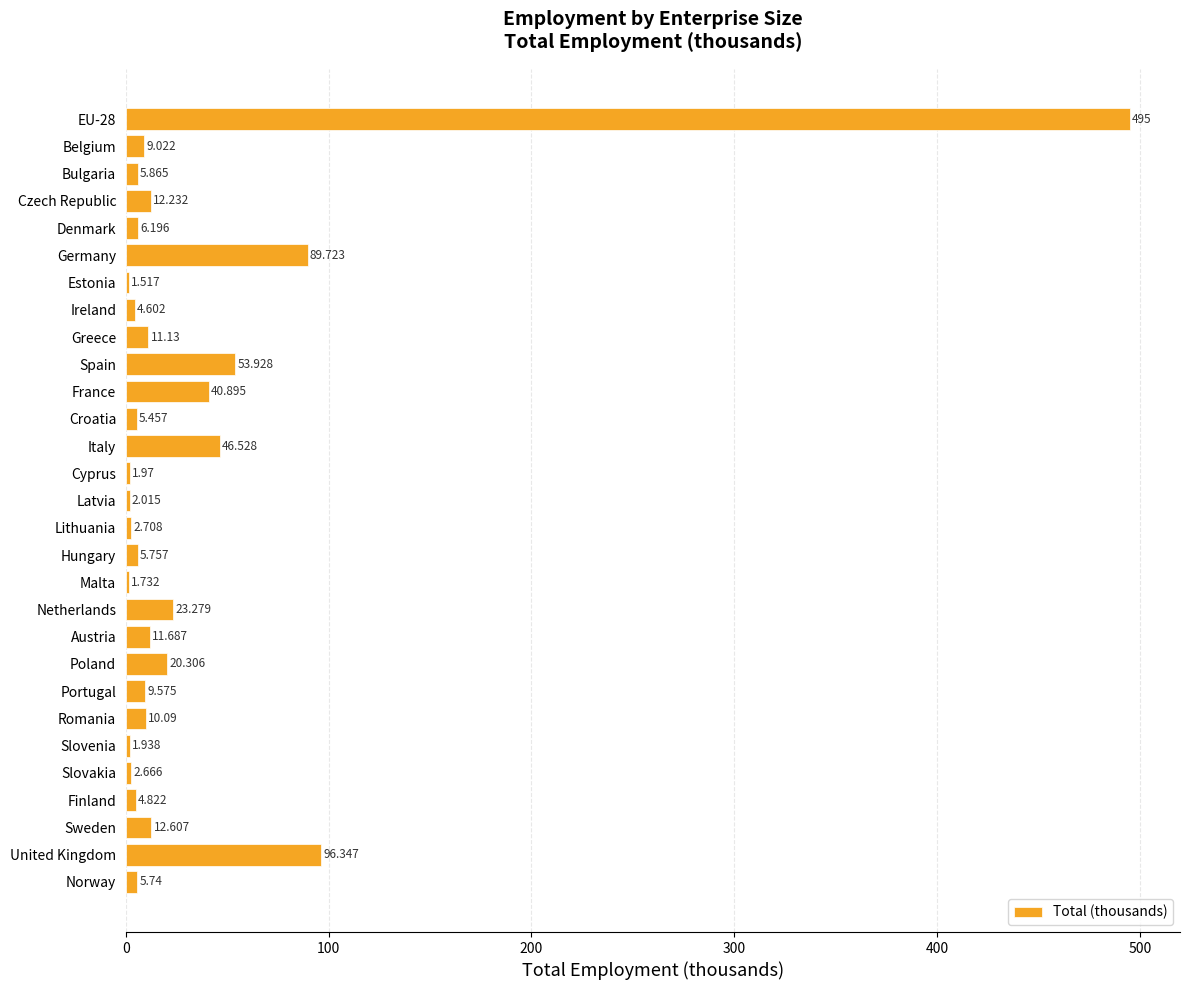

Between Ireland and Denmark, which is larger?

Denmark